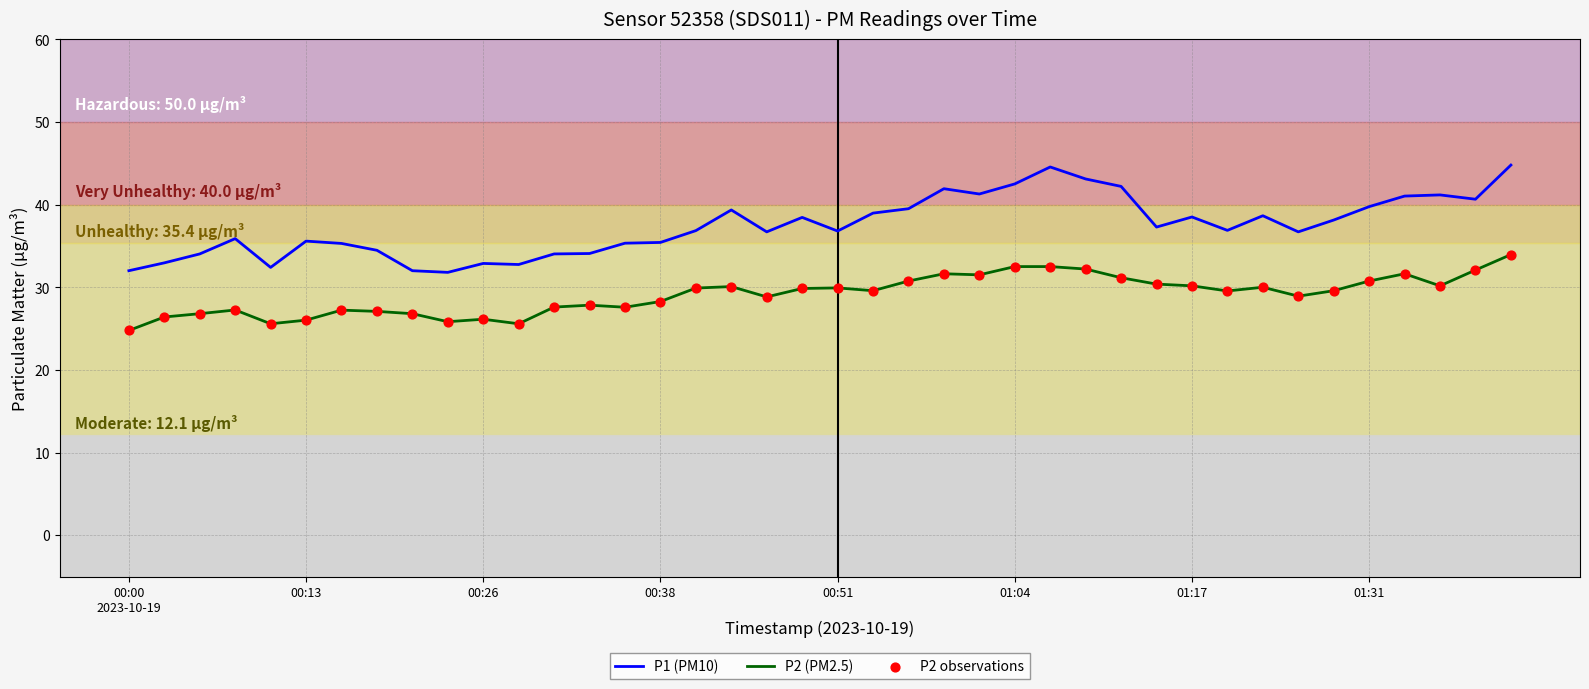

True or false: P2 (PM2.5) and P1 (PM10) intersect in this chart.

False